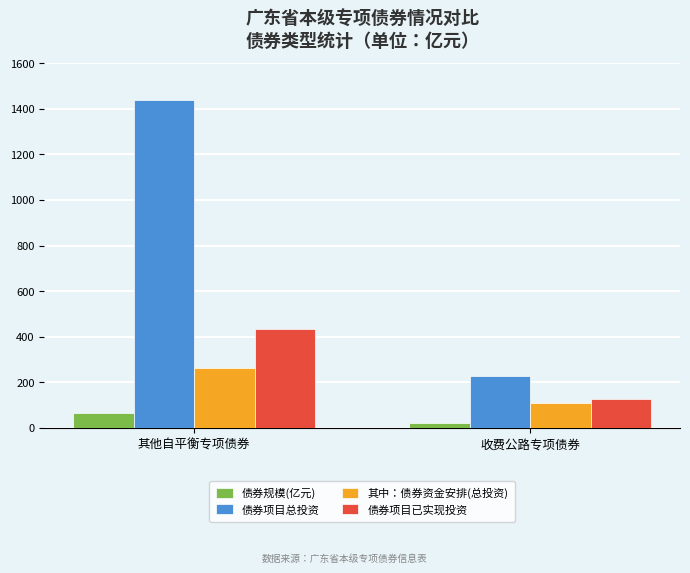

What position from the right is 其他自平衡专项债券?

2